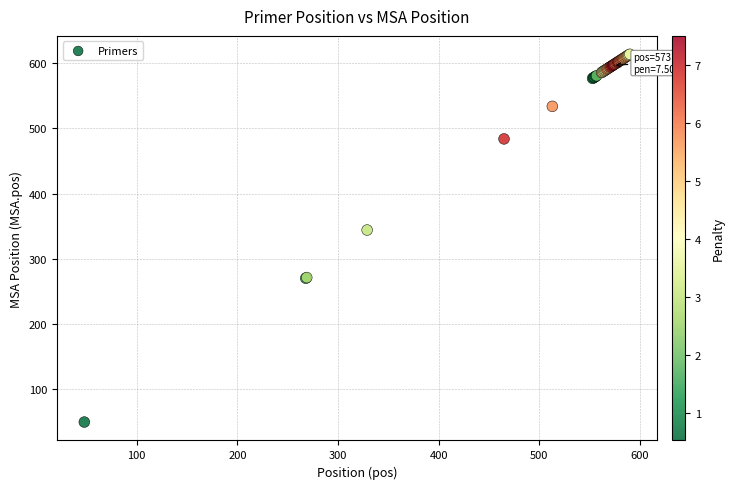

What Y value in the scatter plot is closest to 331?

344